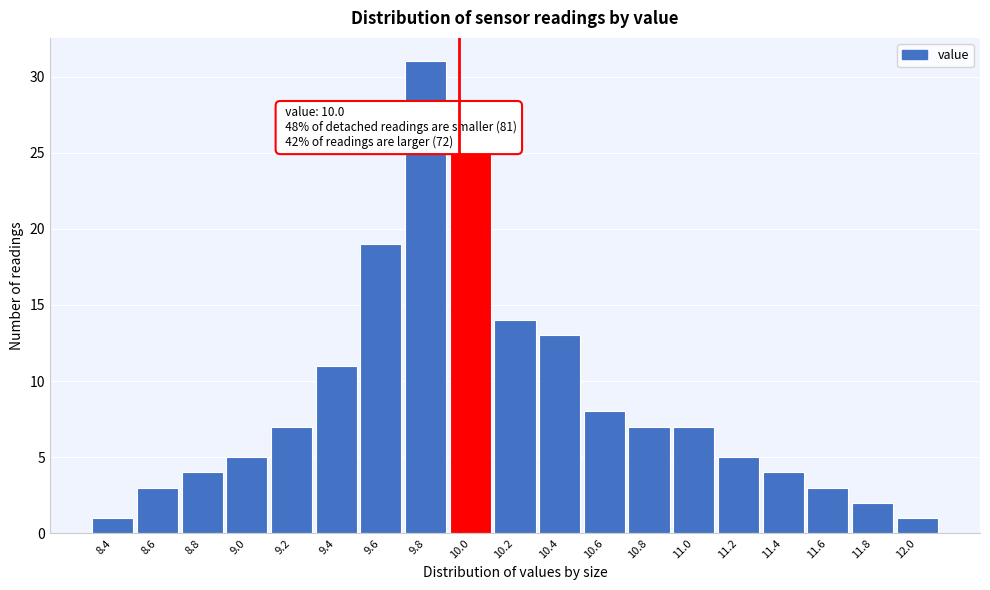

Reading left to right, what are all the values shown in this chart?

8.4=1	8.6=3	8.8=4	9.0=5	9.2=7	9.4=11	9.6=19	9.8=31	10.0=25	10.2=14	10.4=13	10.6=8	10.8=7	11.0=7	11.2=5	11.4=4	11.6=3	11.8=2	12.0=1